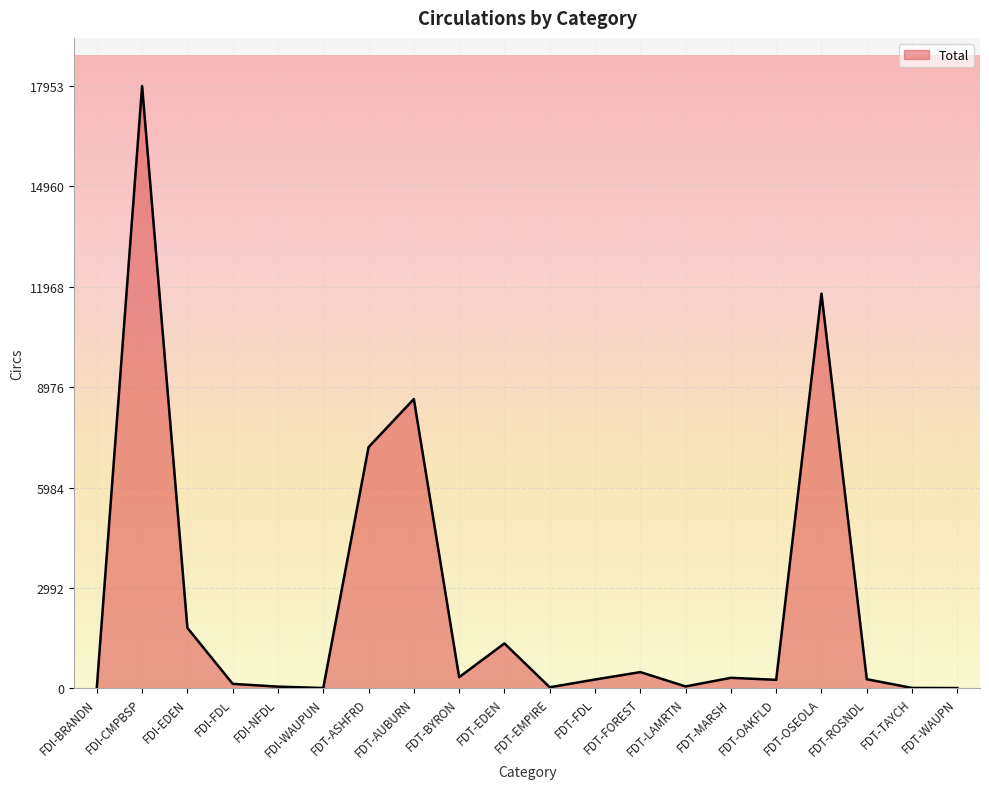

Between FDI-CMPBSP and FDT-OAKFLD, which is larger?

FDI-CMPBSP